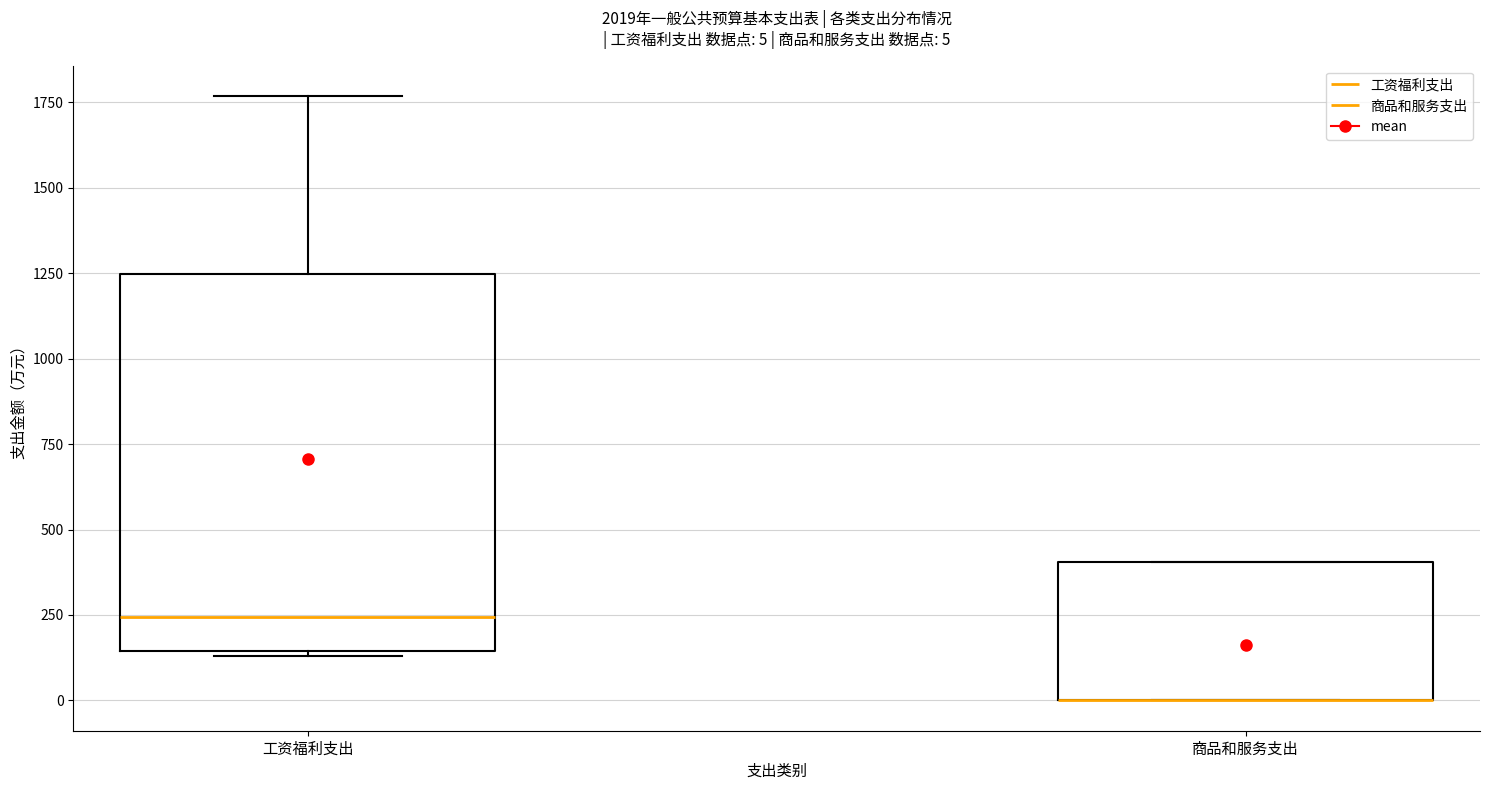

Comparing the boxes themselves (not the whiskers), which one is the tallest?

工资福利支出